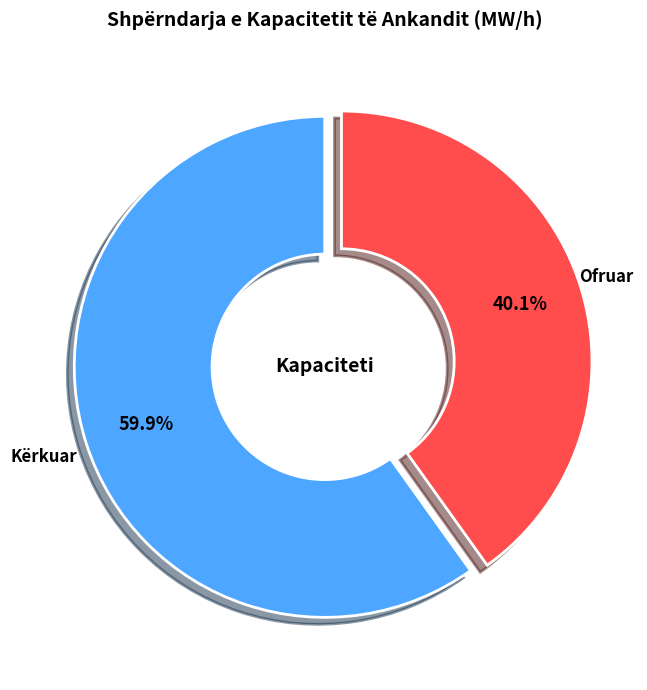

Is there any slice that represents more than half of the pie?

Yes